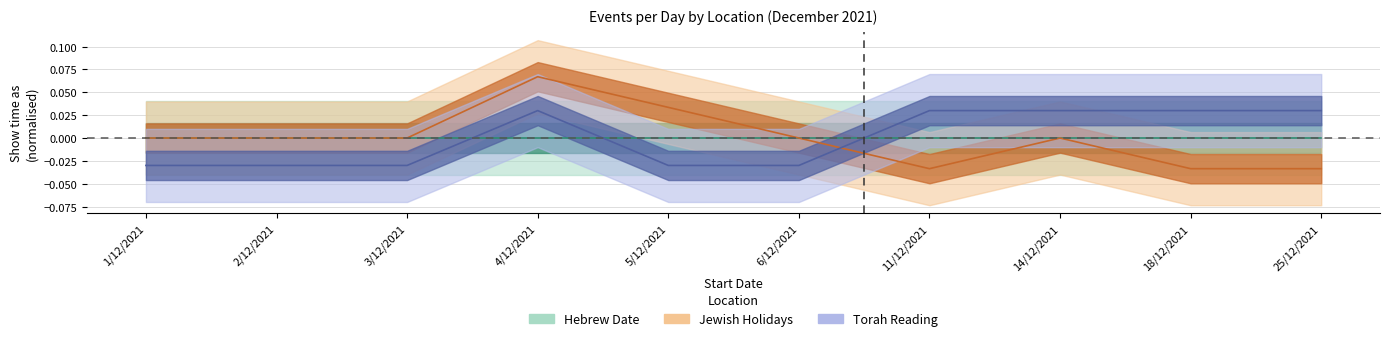

Between 1/12/2021 and 11/12/2021, which is larger?

1/12/2021